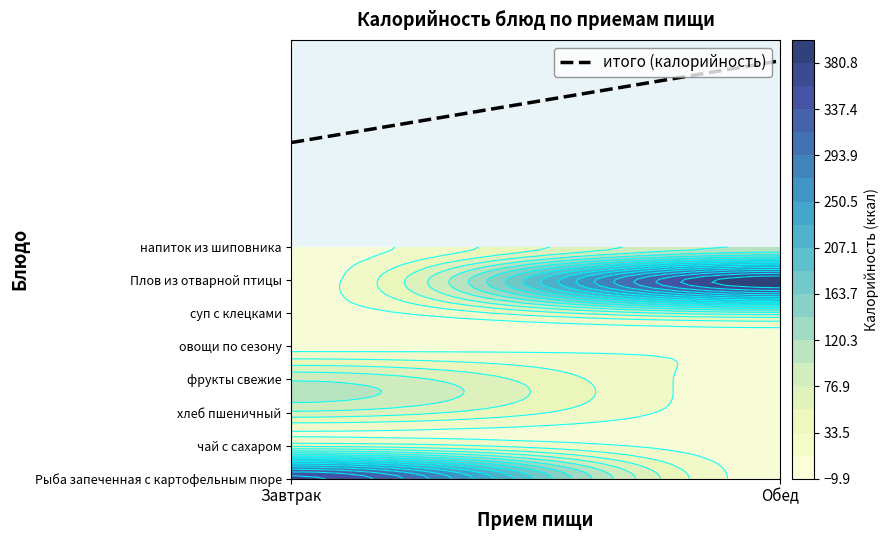

Which has a higher value, Завтрак or Обед?

Обед